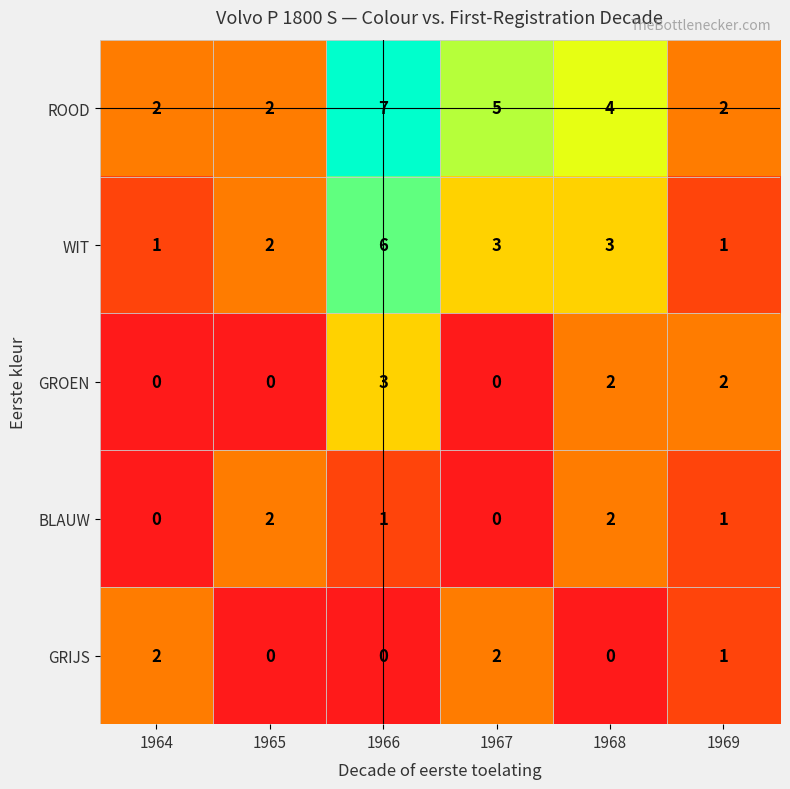

Where does the BLAUW series first go above 1?

1965